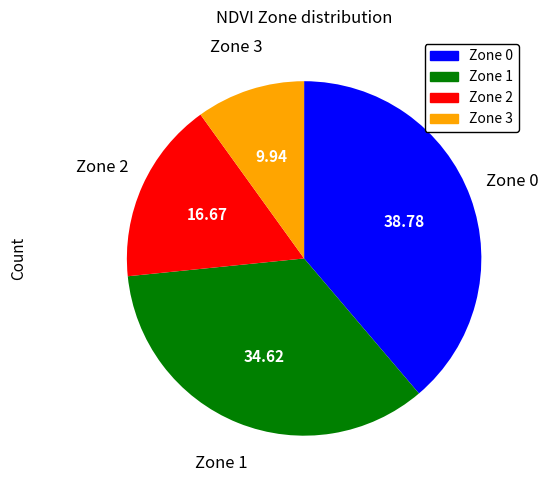

Is there any slice that represents more than half of the pie?

No